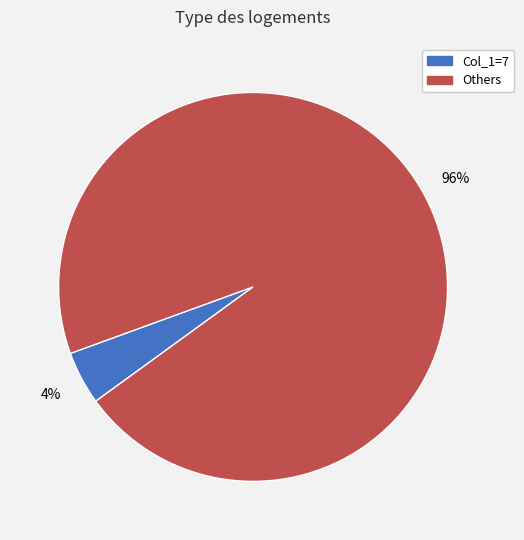

To the nearest percent, what is the average slice percentage?

50%